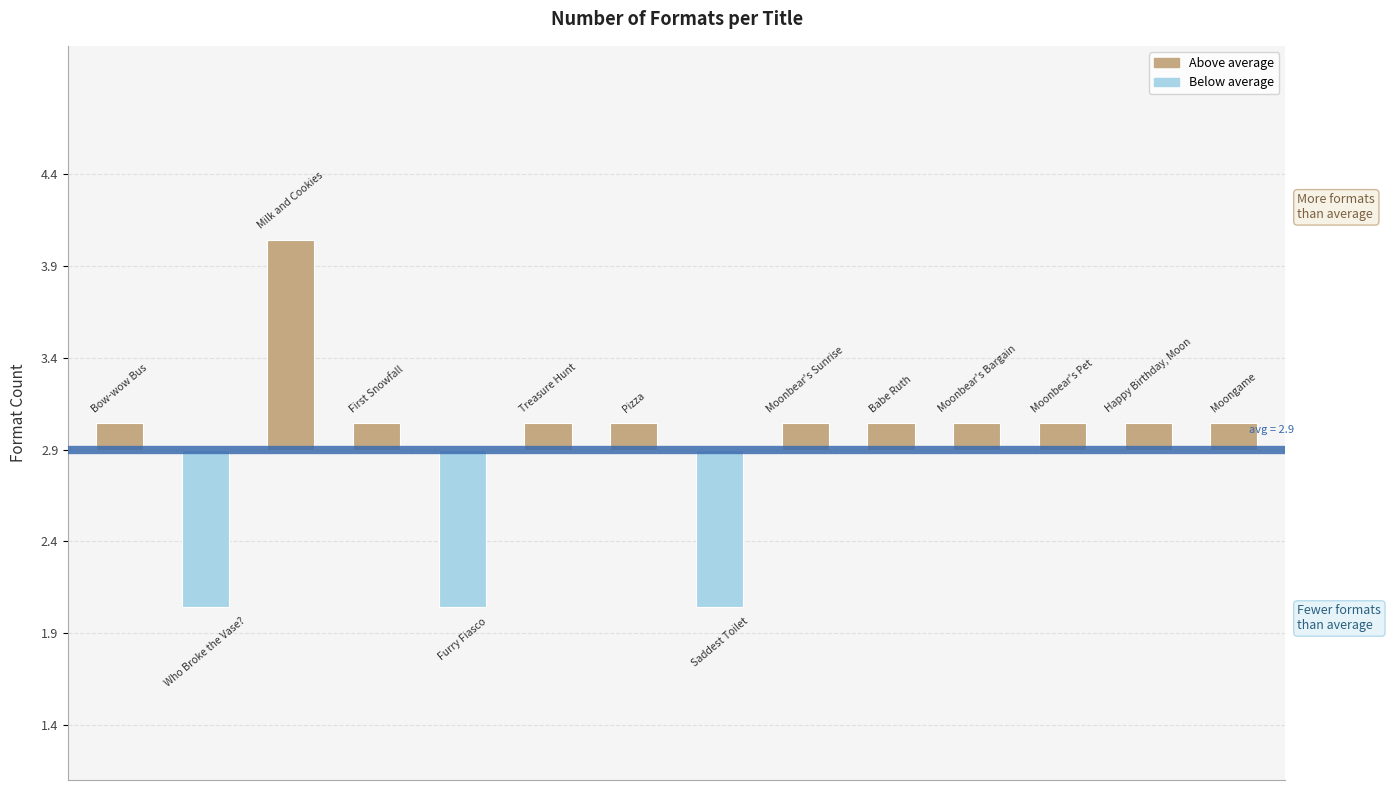

What is the difference between the maximum and minimum values?

2.0